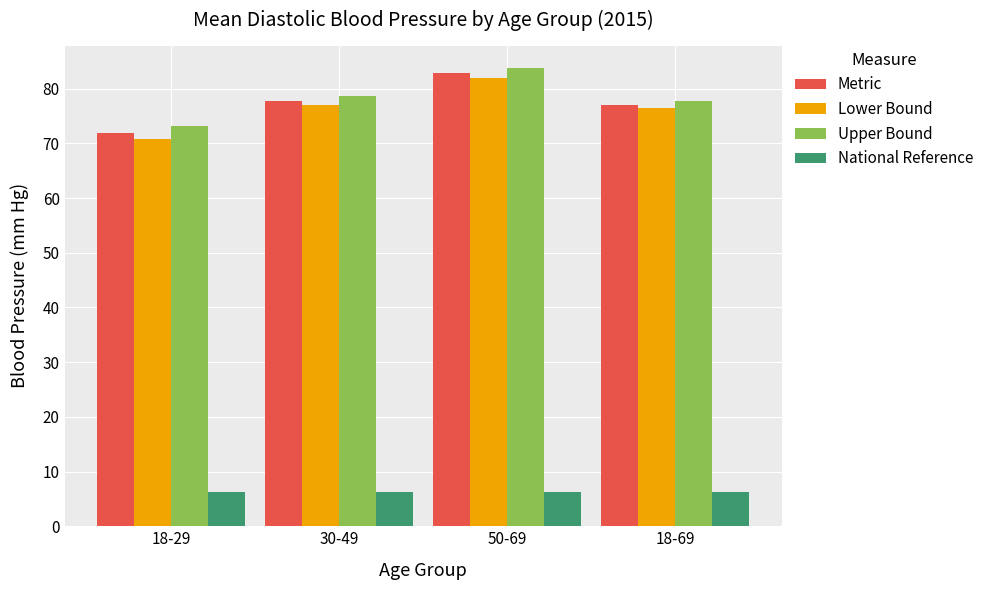

How many groups of bars are there?

4